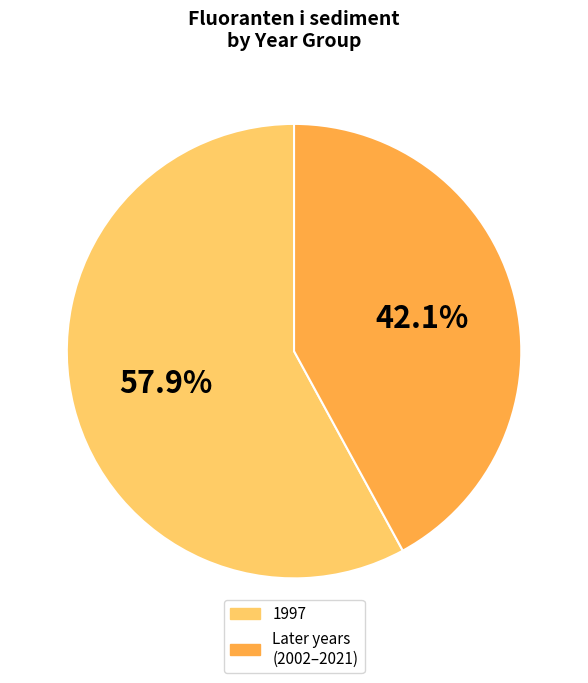

Is there any slice that represents more than half of the pie?

Yes